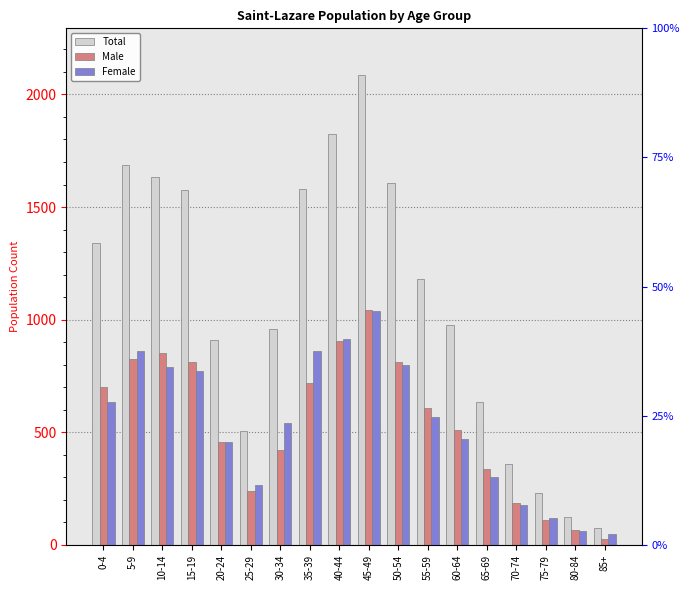

Reading left to right, what are all the values shown in this chart?

Total: 1340	1685	1635	1575	910	505	960	1580	1825	2085	1605	1180	975	635	360	230	125	75
Male: 700	825	850	810	455	240	420	720	905	1045	810	610	510	335	185	110	65	25
Female: 635	860	790	770	455	265	540	860	915	1040	800	570	470	300	175	120	60	50